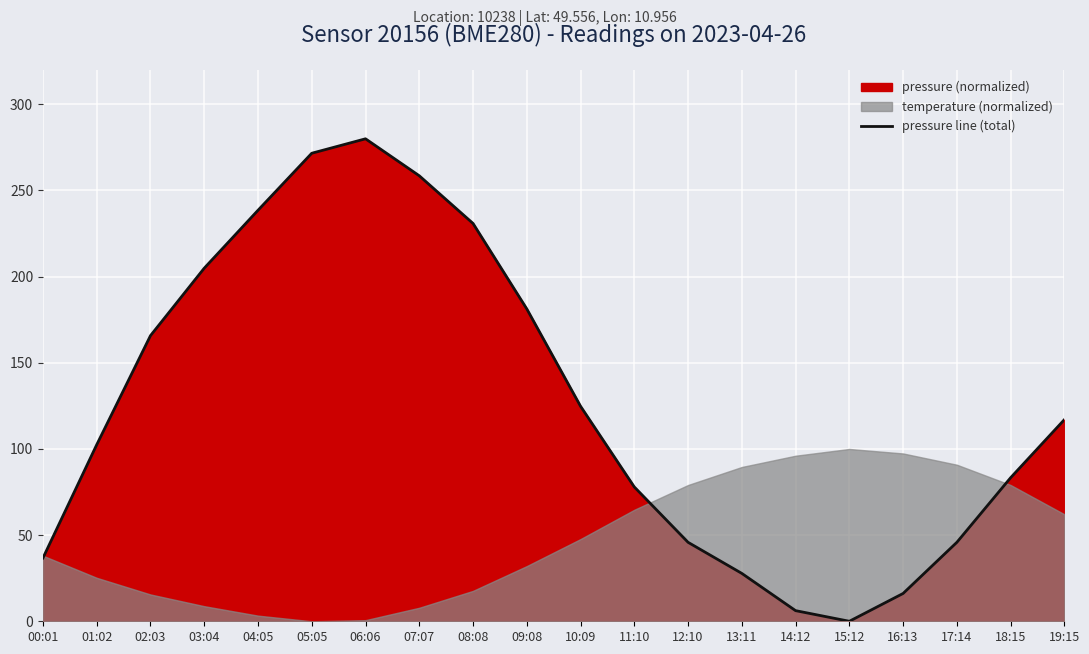

The value at 05:05 is 271.6. True or false?

True